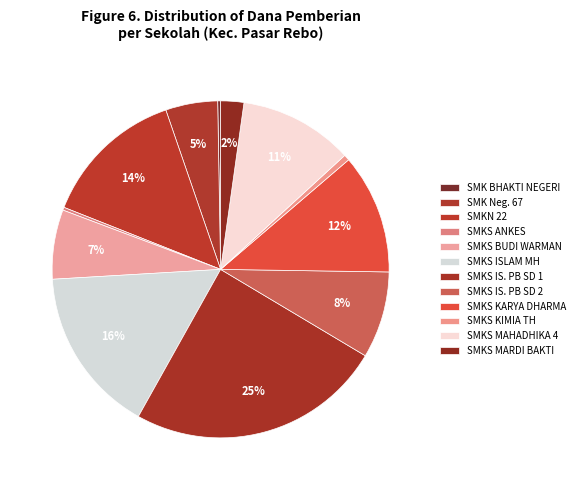

Which slice is the largest?

SMKS ISLAM PB SOEDIRMAN 1 JAKARTA